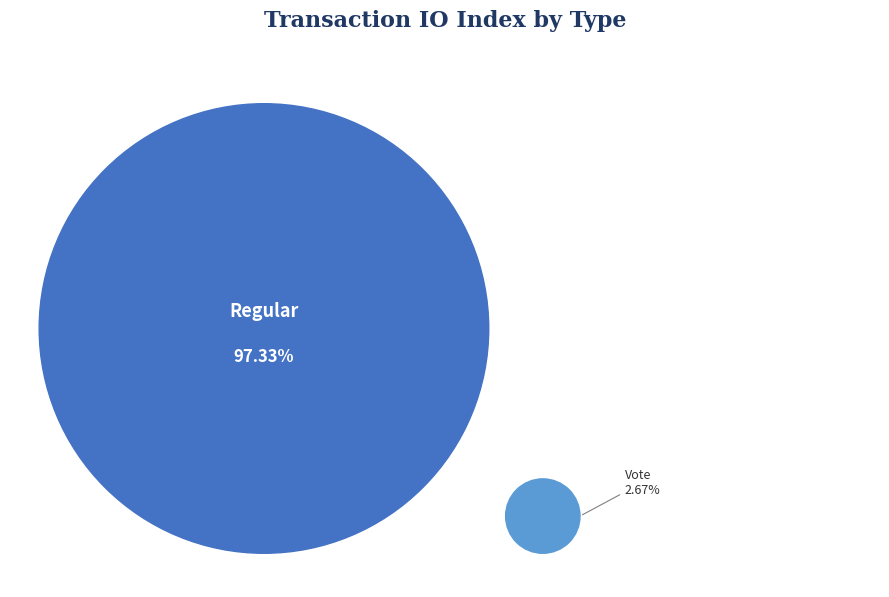

What is the largest slice in the pie chart?

Regular